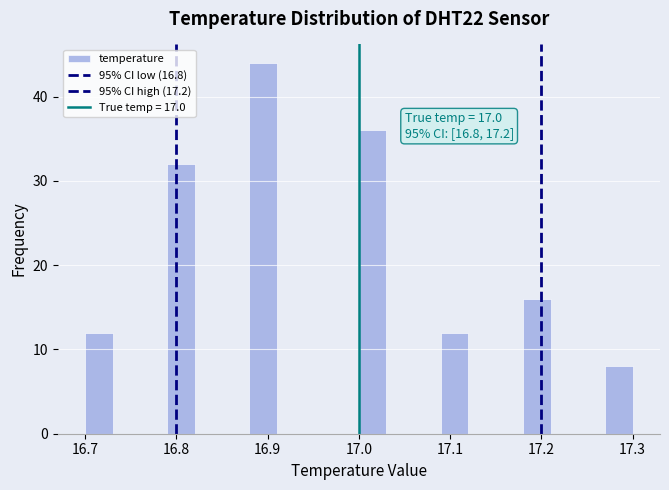

Around what value on the x-axis is the tallest bar? Give the approximate position of its centre, as read against the axis.

16.90